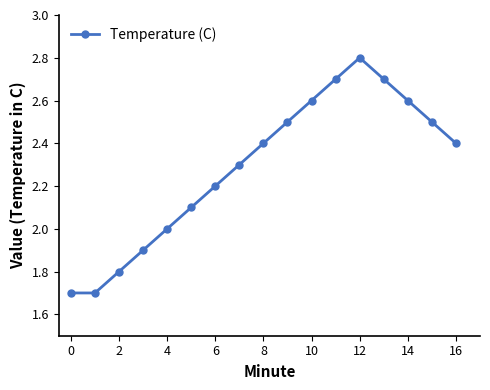

What is the maximum value shown in the chart?

2.8